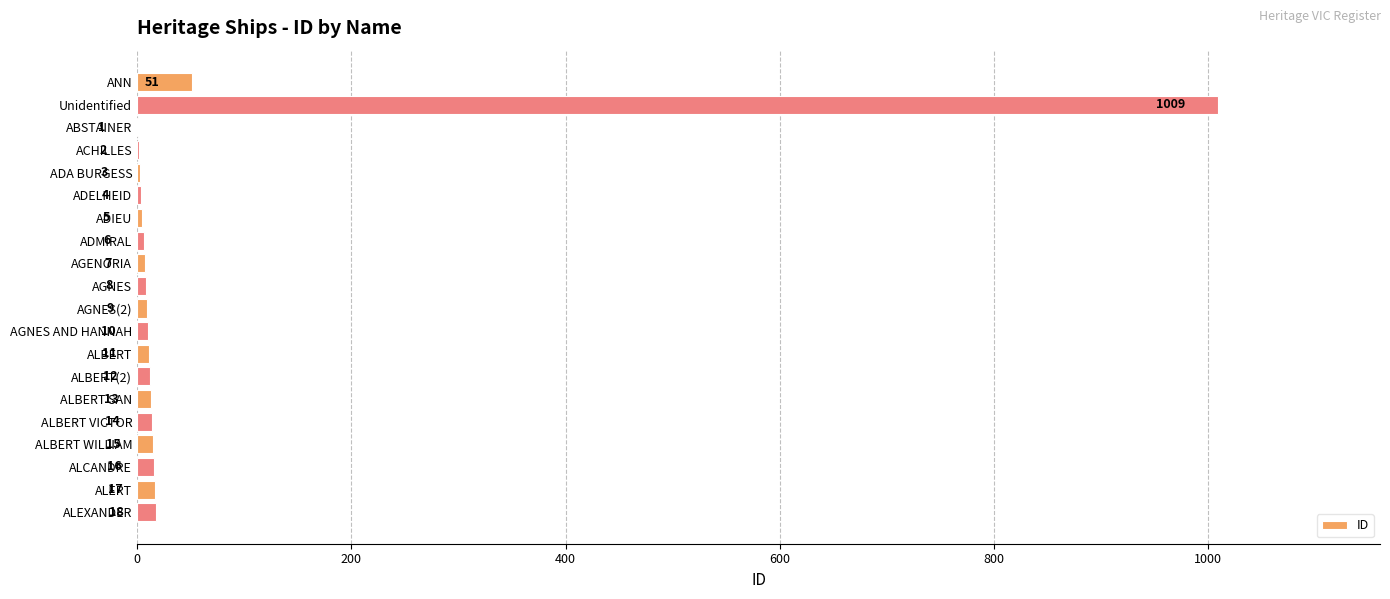

The chart shows a value of 2 at ACHILLES. True or false?

True